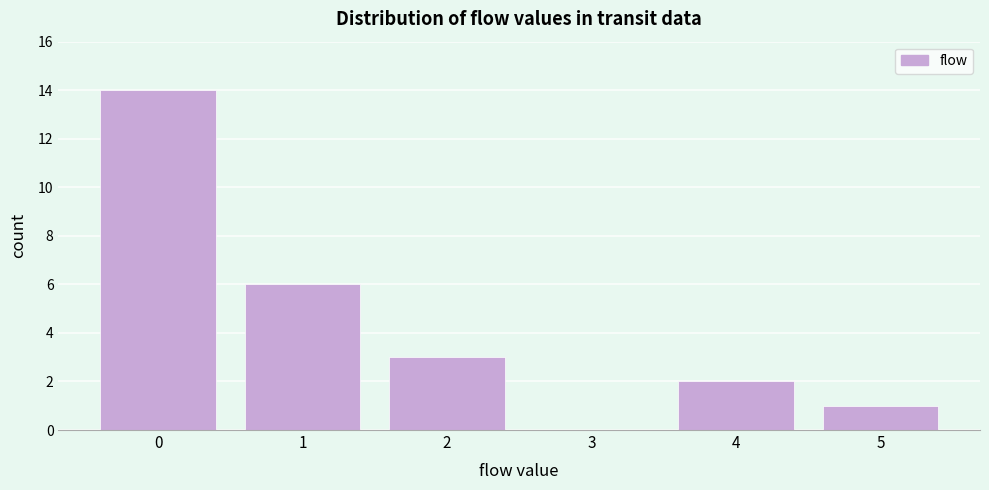

Reading left to right, what are all the values shown in this chart?

0=14	1=6	2=3	3=0	4=2	5=1